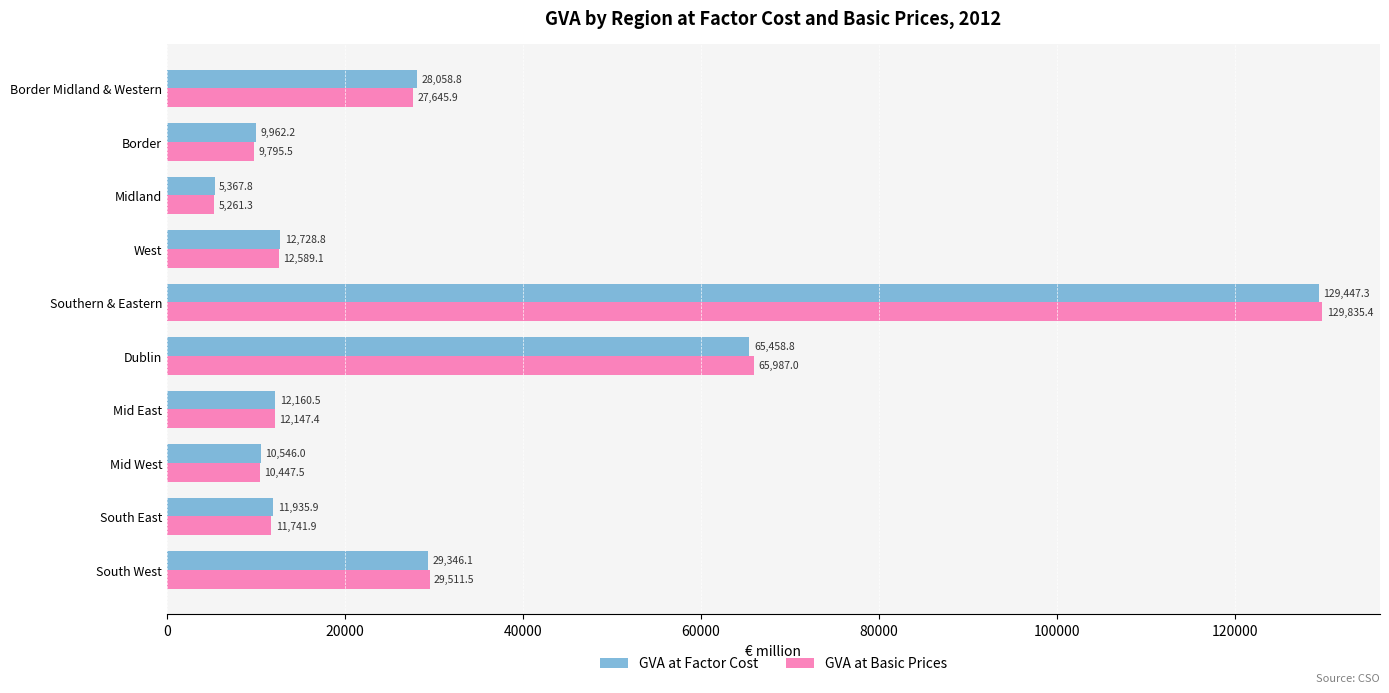

How many values in the GVA at Factor Cost series exceed 12728?

5